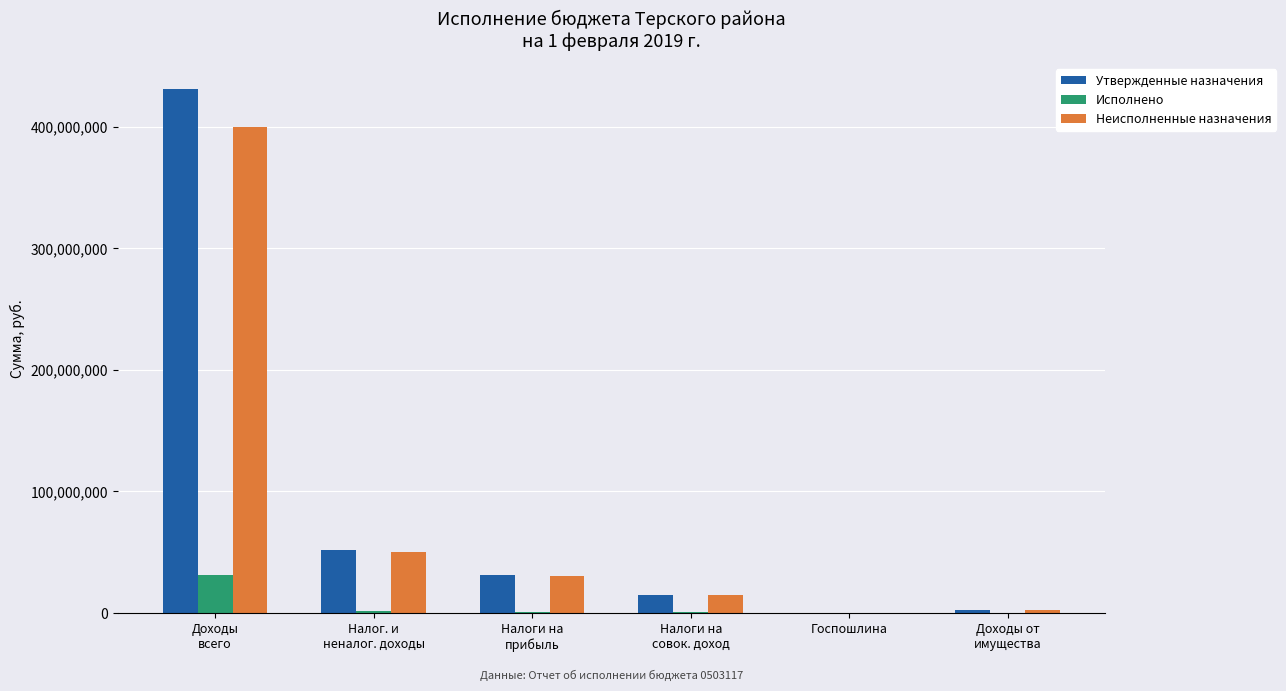

What is the sum of all Исполнено values?

33832302.0